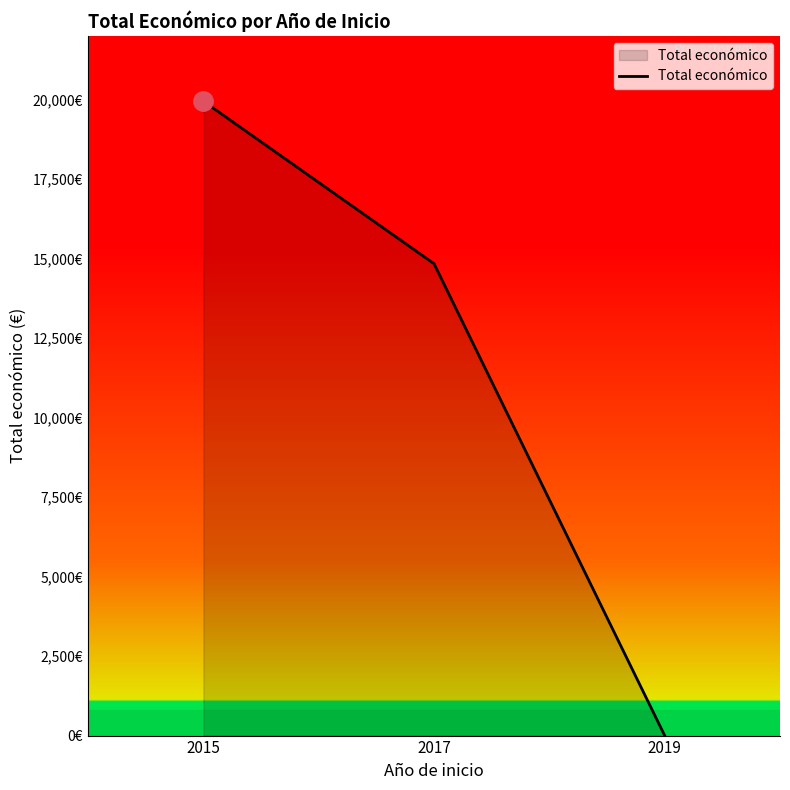

Reading right to left, transcribe all the data shown in this chart.

0	14840	19950